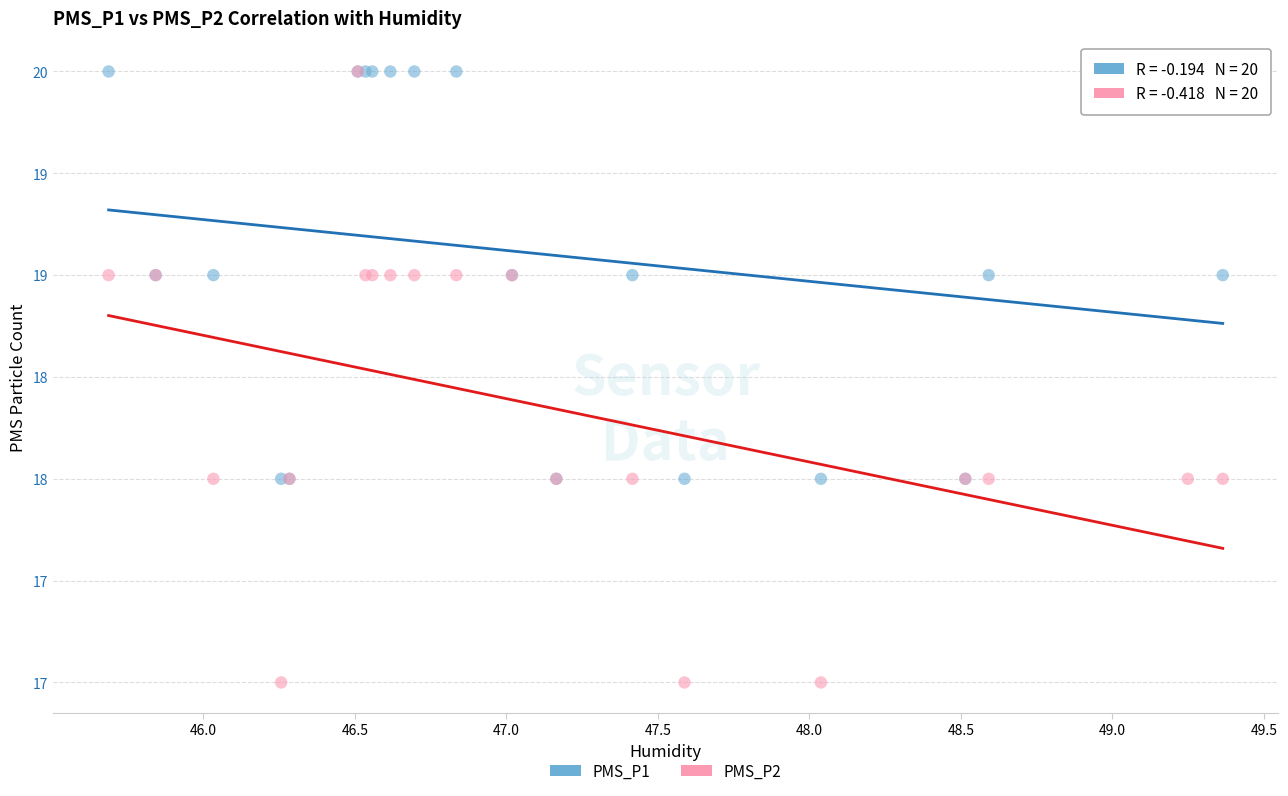

Which series contains the lowest Y value?

PMS_P2